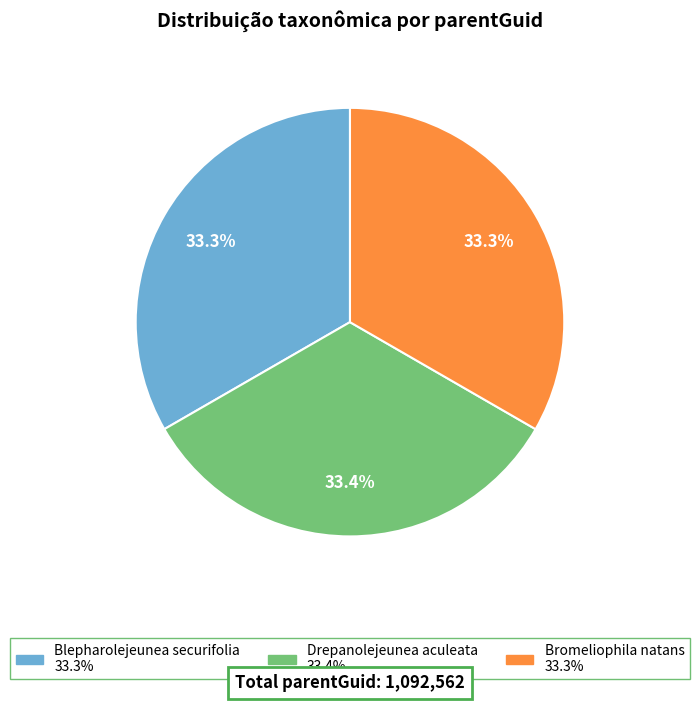

Does Bromeliophila natans account for over 50% of the chart?

No